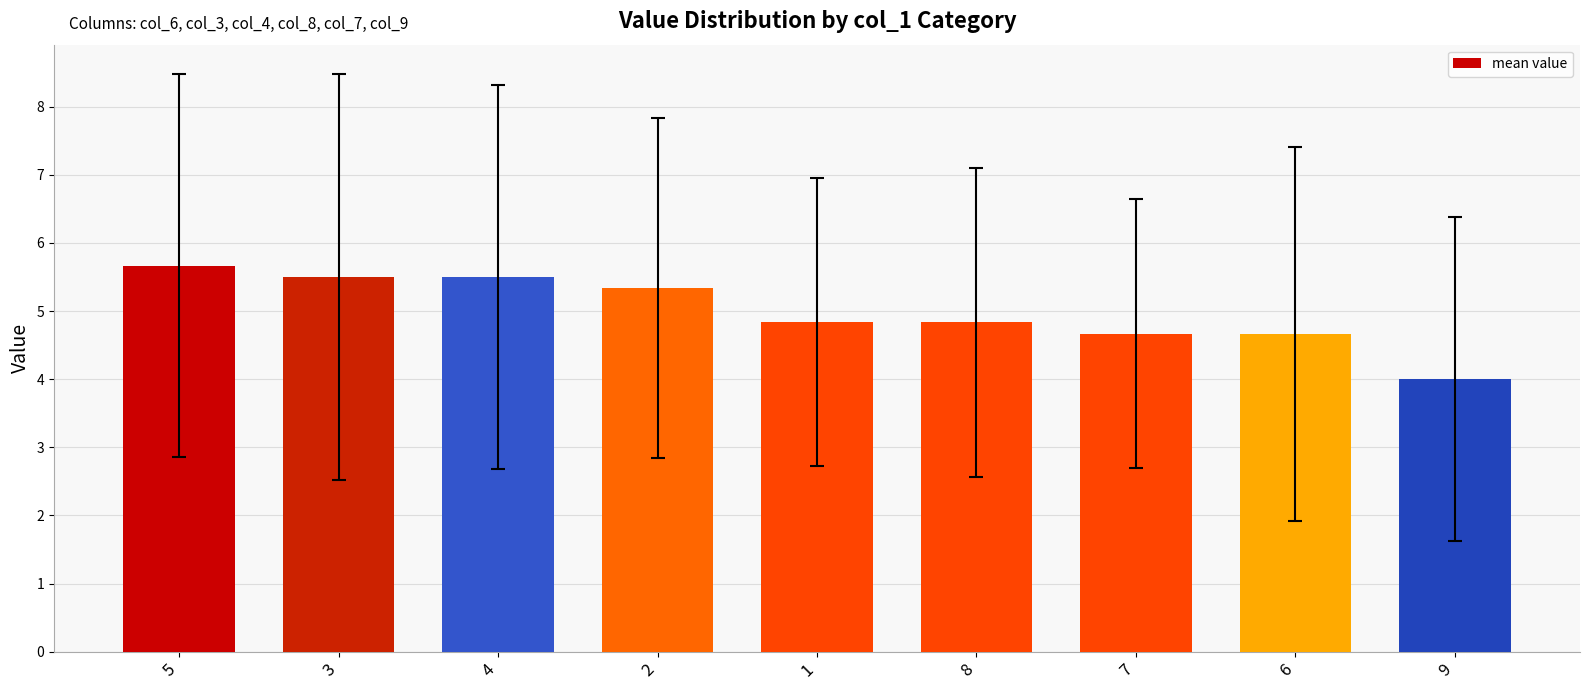

Between 8 and 6, which is larger?

8